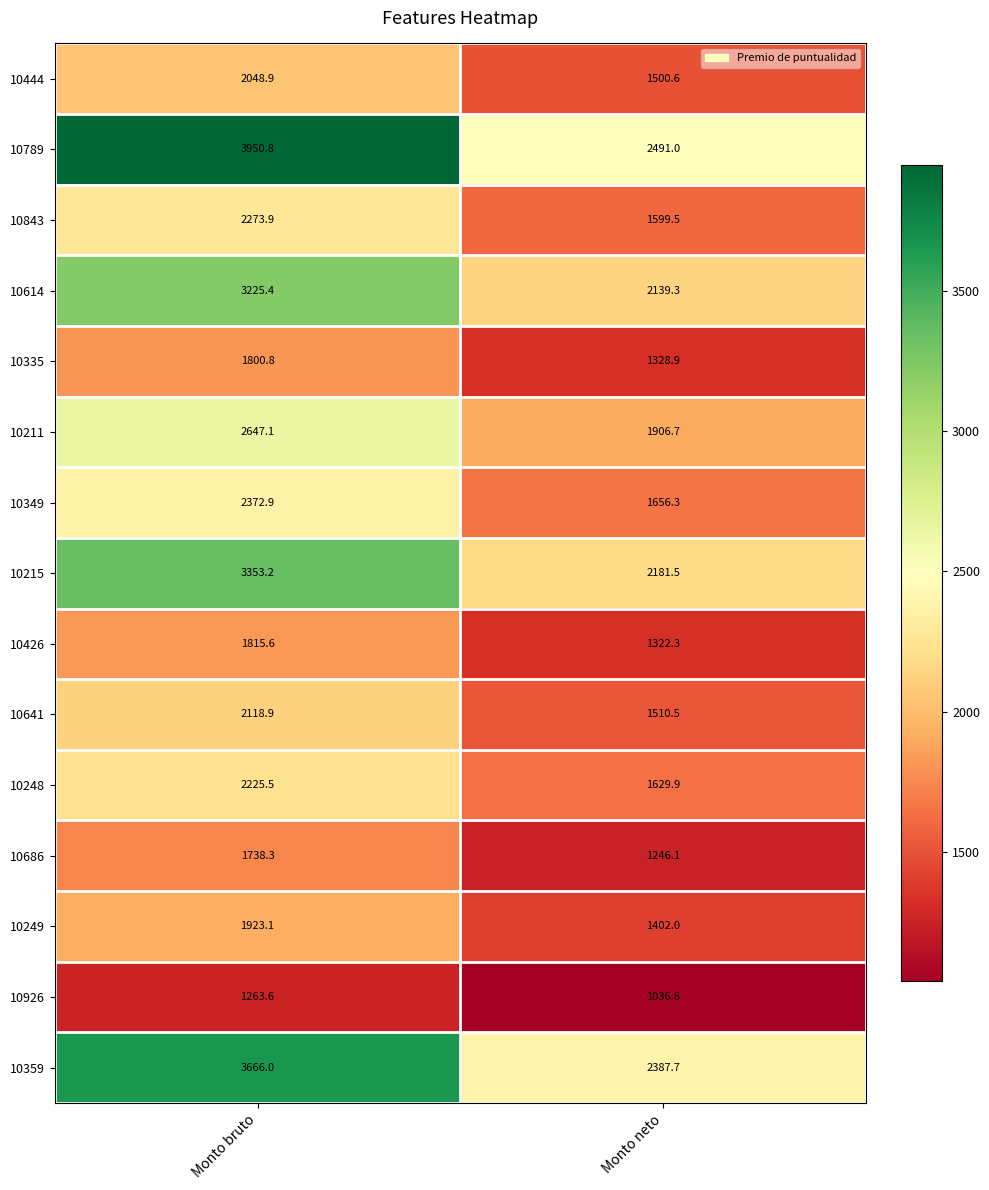

The 10249 series shows 959.5 at Monto bruto. True or false?

False